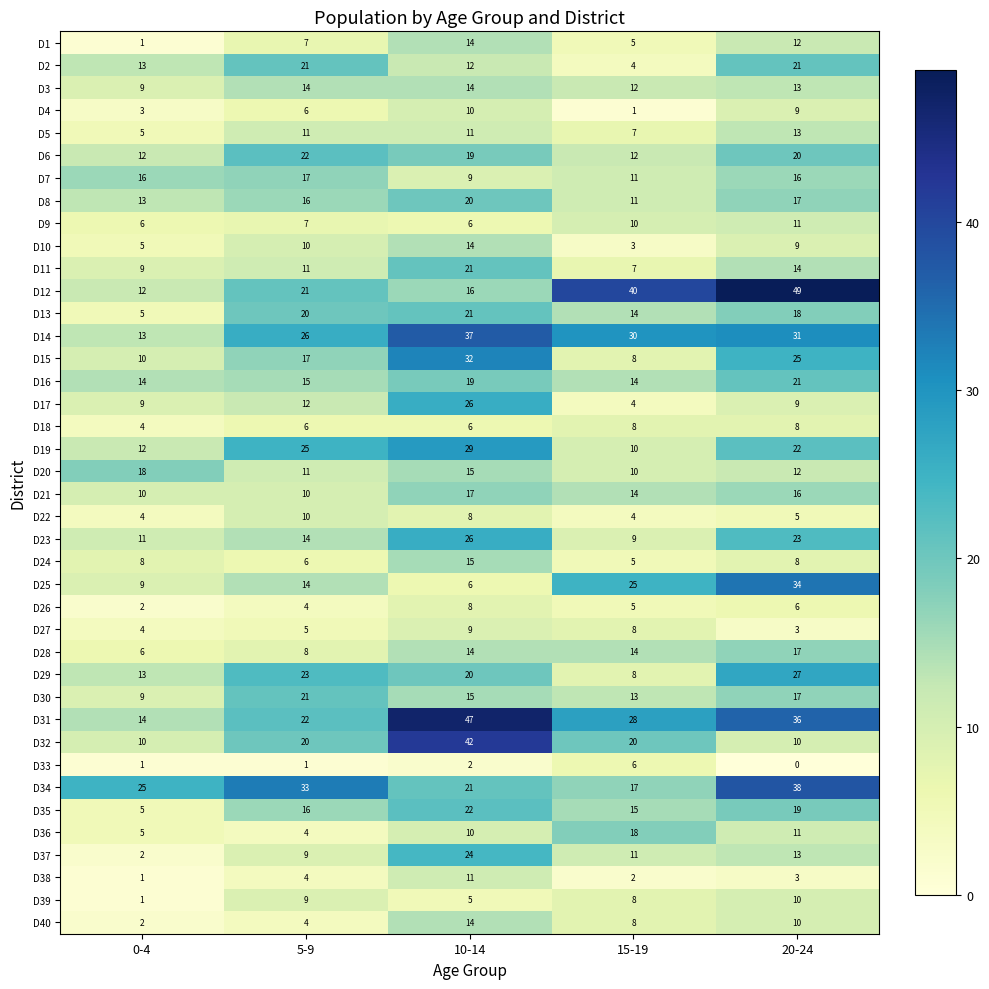

What is the difference between the D21 values at 15-19 and 5-9?

4